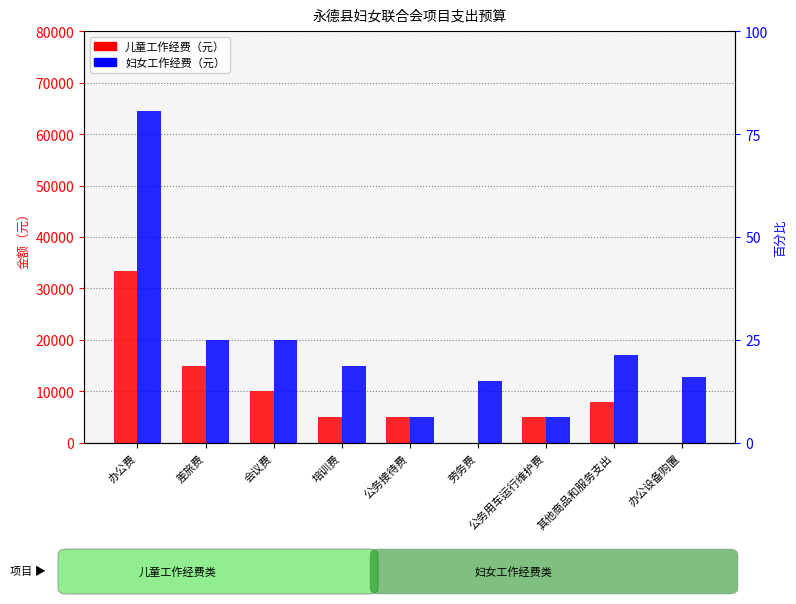

Reading left to right, what are all the values shown in this chart?

儿童工作经费: 33411	15000	10000	5000	5000	0	5000	8000	0
妇女工作经费: 64571	20000	20000	15000	5000	12000	5000	17000	12818